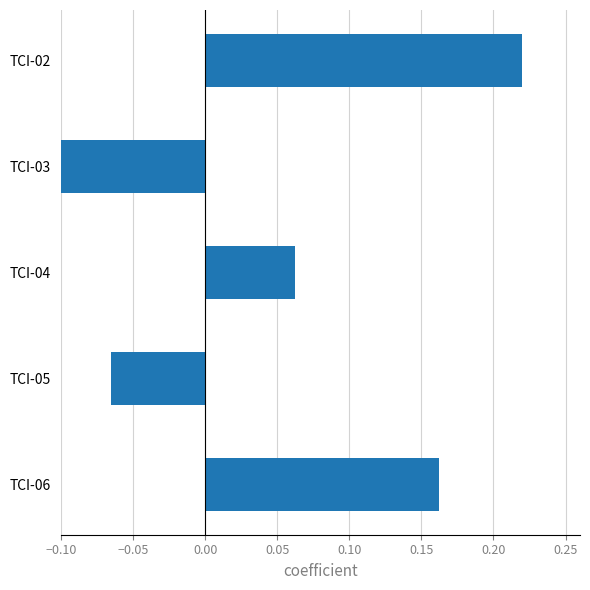

Between TCI-03 and TCI-06, which is larger?

TCI-06